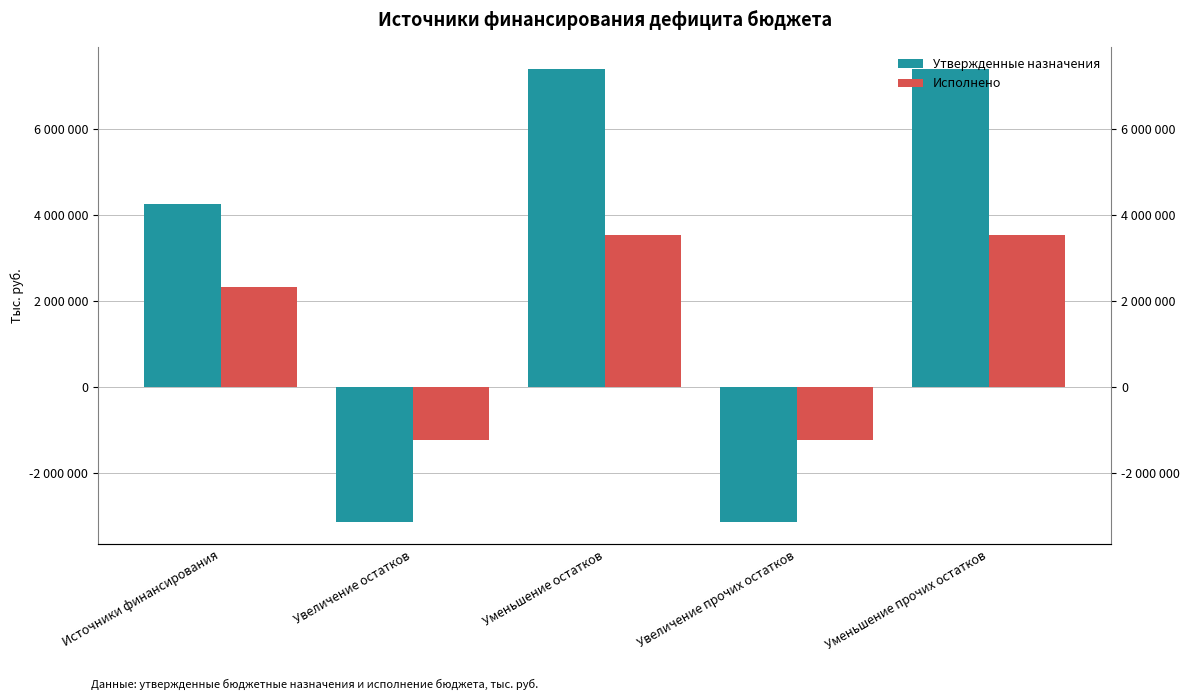

What is the label of the 3rd bar from the left?

Уменьшение остатков